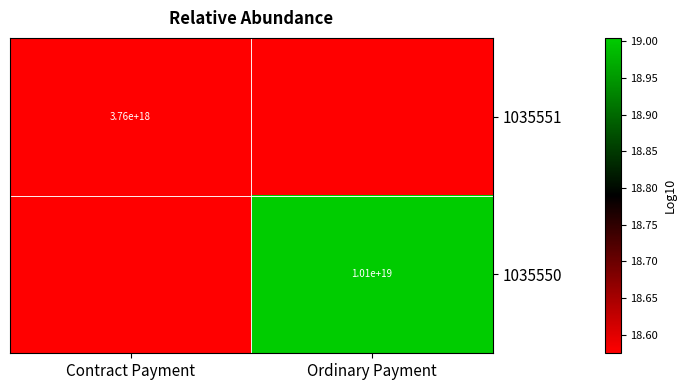

At how many categories does at least one series exceed 18?

2